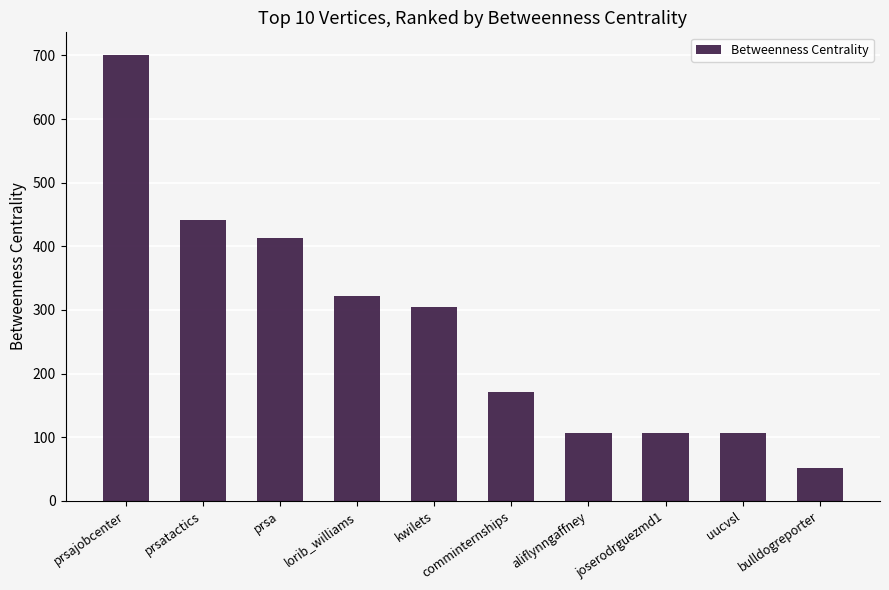

What is the minimum value shown in the chart?

52.0